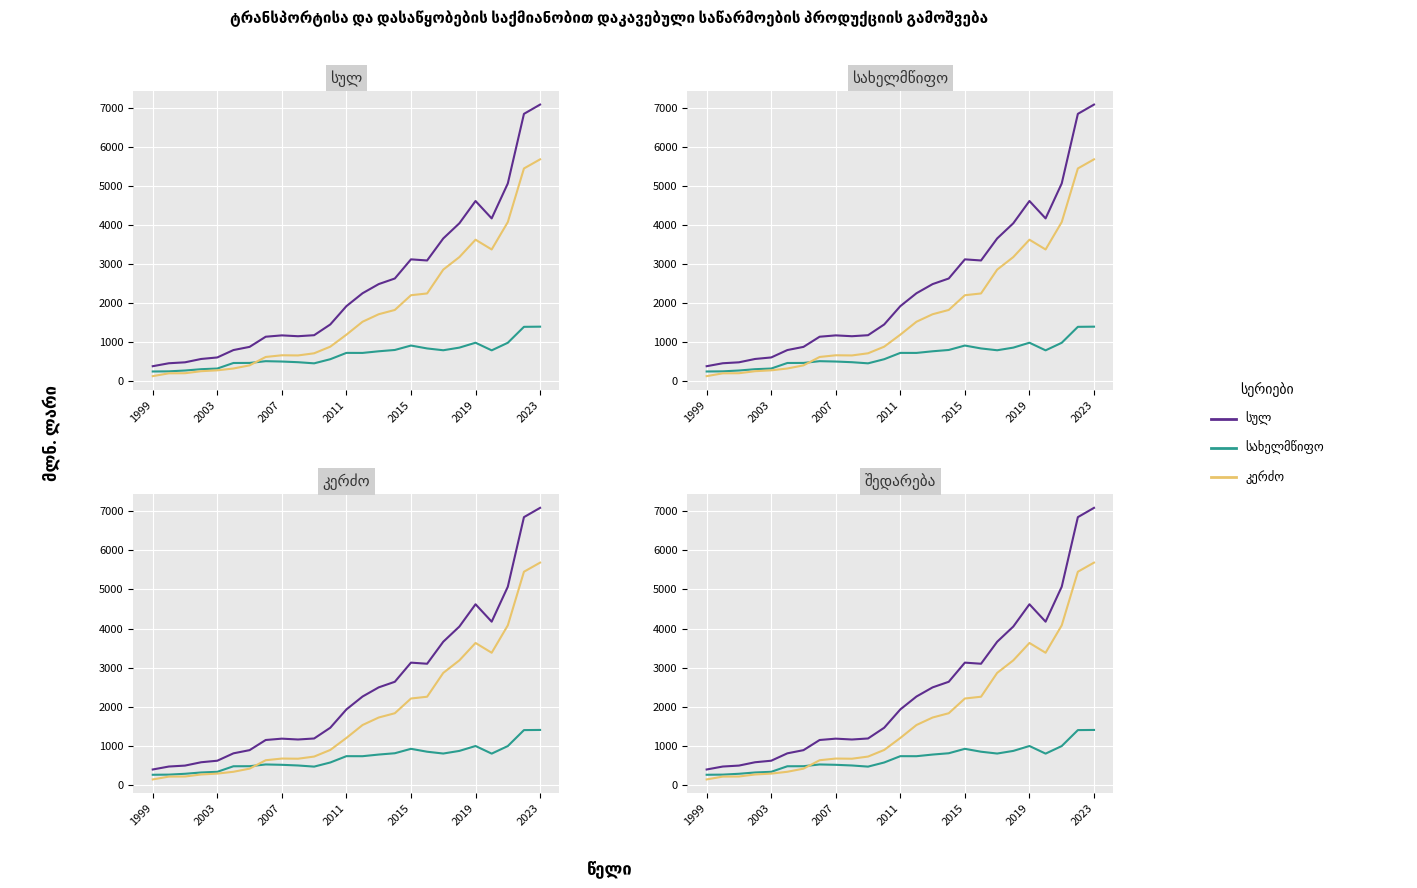

What is the average value of the სახელმწიფო series?

679.1